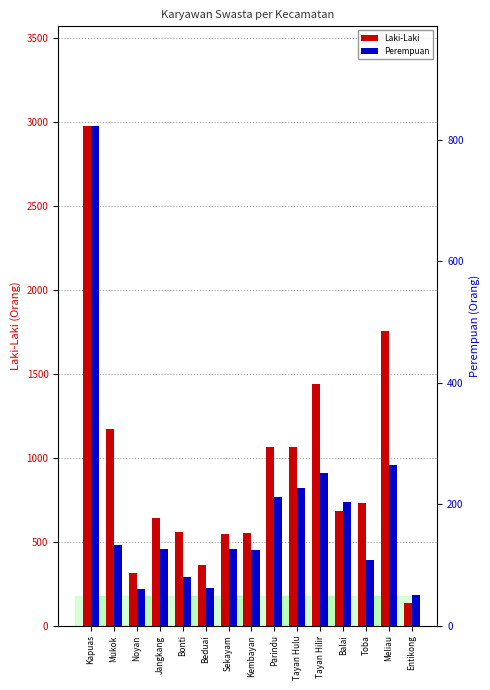

What value does the Perempuan series have at Balai, to the nearest 100?

200